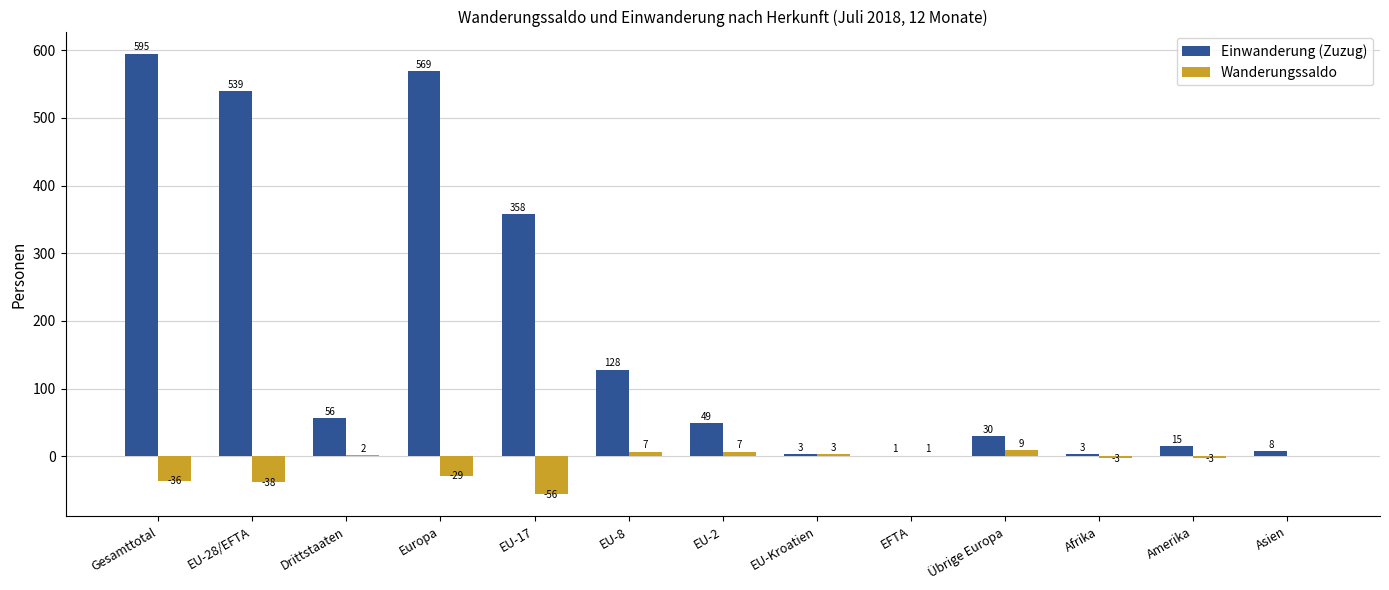

Which category has the highest value in the Einwanderung (Zuzug) series?

Gesamttotal